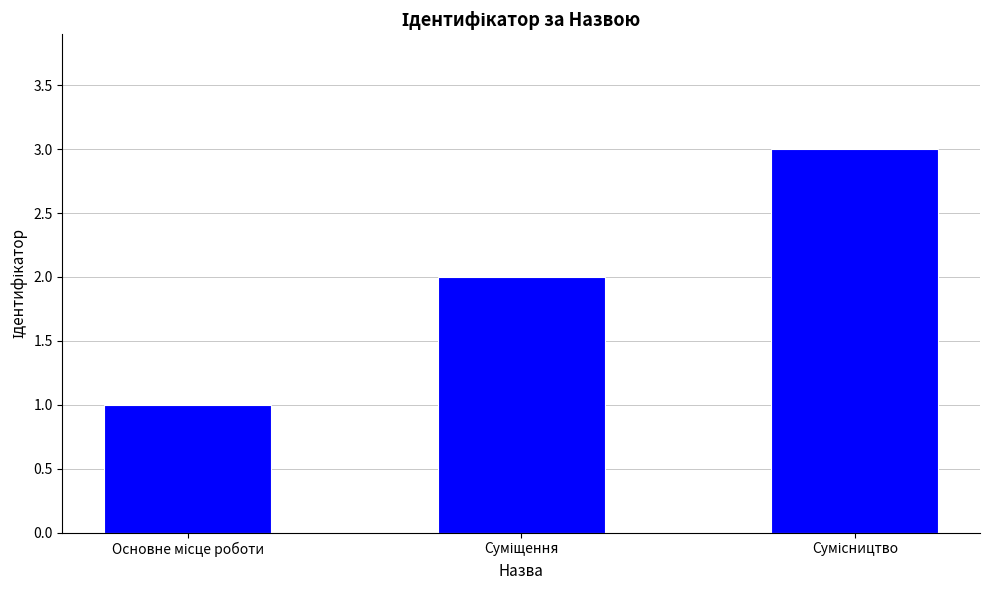

What is the sum of all values?

6